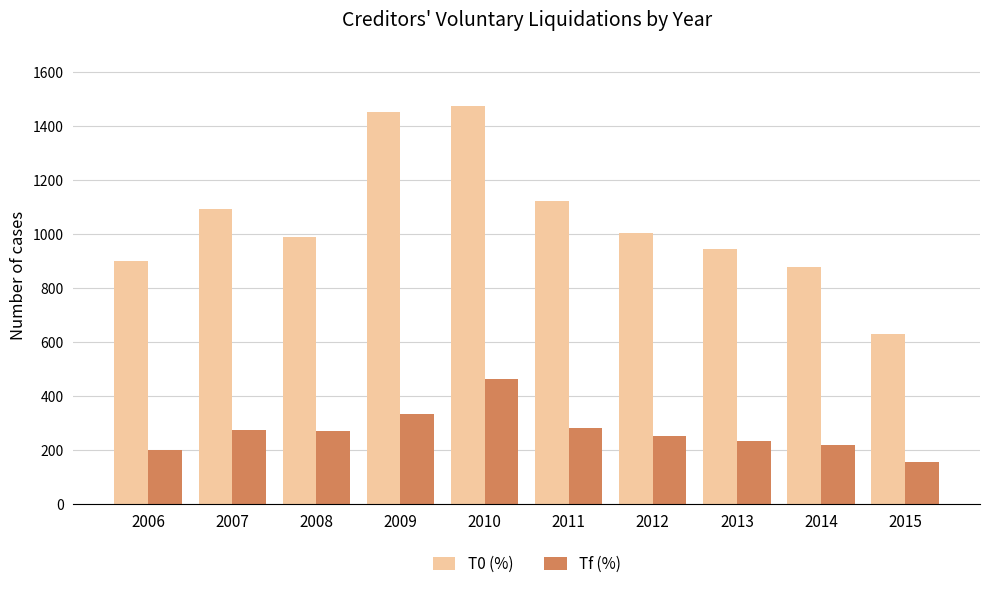

What is the approximate value of Tf (%) at 2014, to the nearest 50?

200